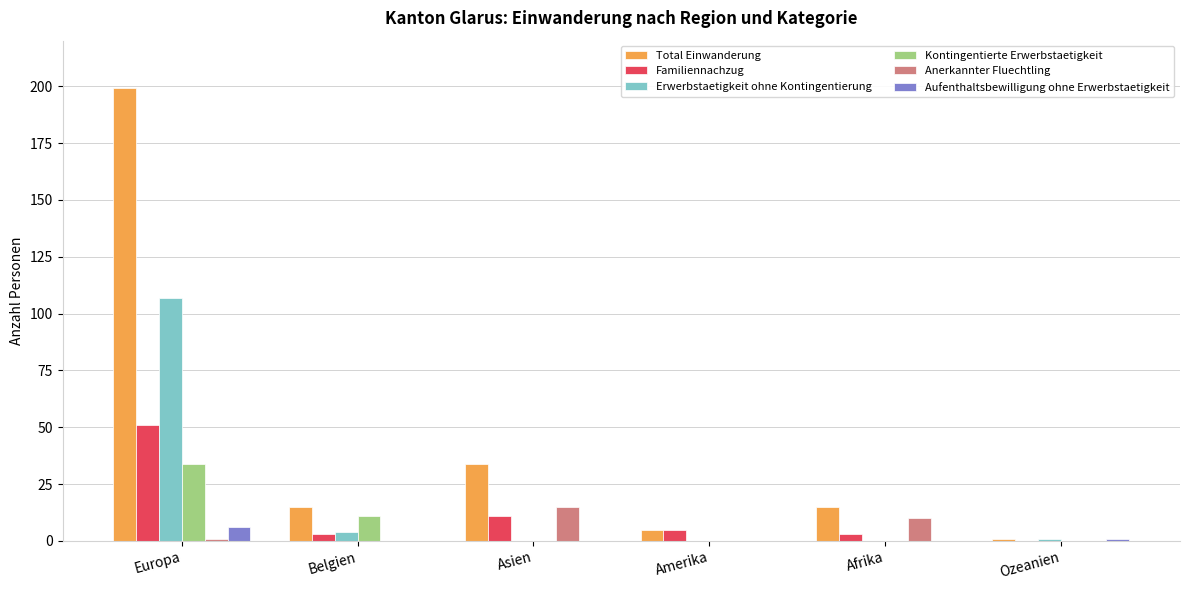

How many groups of bars are there?

6